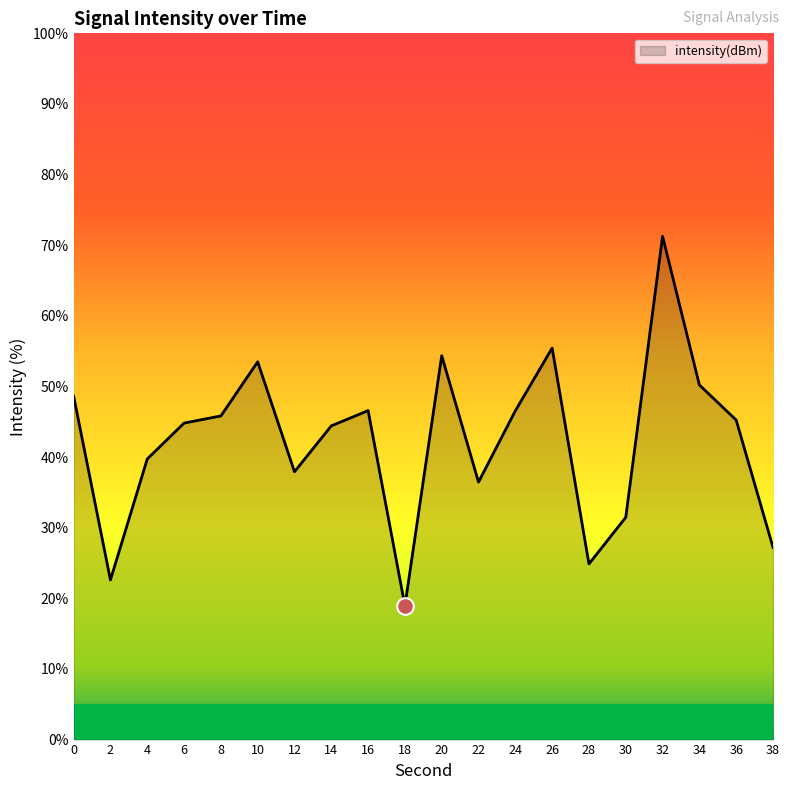

What is the difference between the second highest and minimum values?

36.5